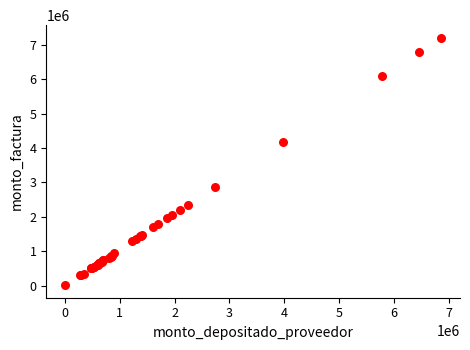

What Y value in the scatter plot is closest to 3607631?

4177000